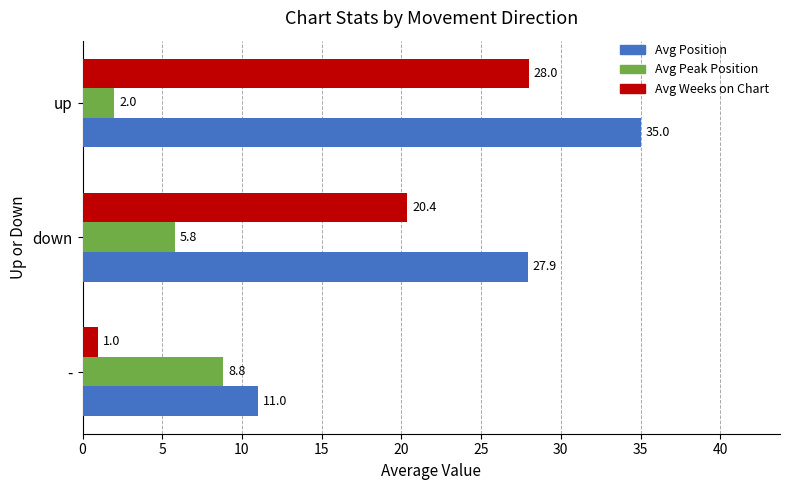

What is the difference between the maximum and minimum values in the Avg Weeks on Chart series?

27.0